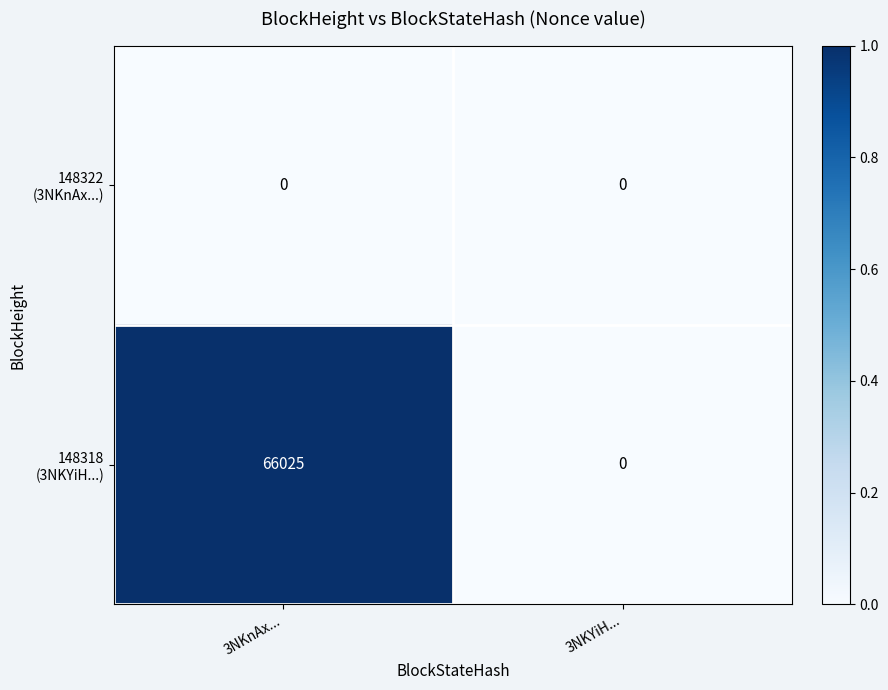

Which category has the highest value across all series?

3NKnAx...